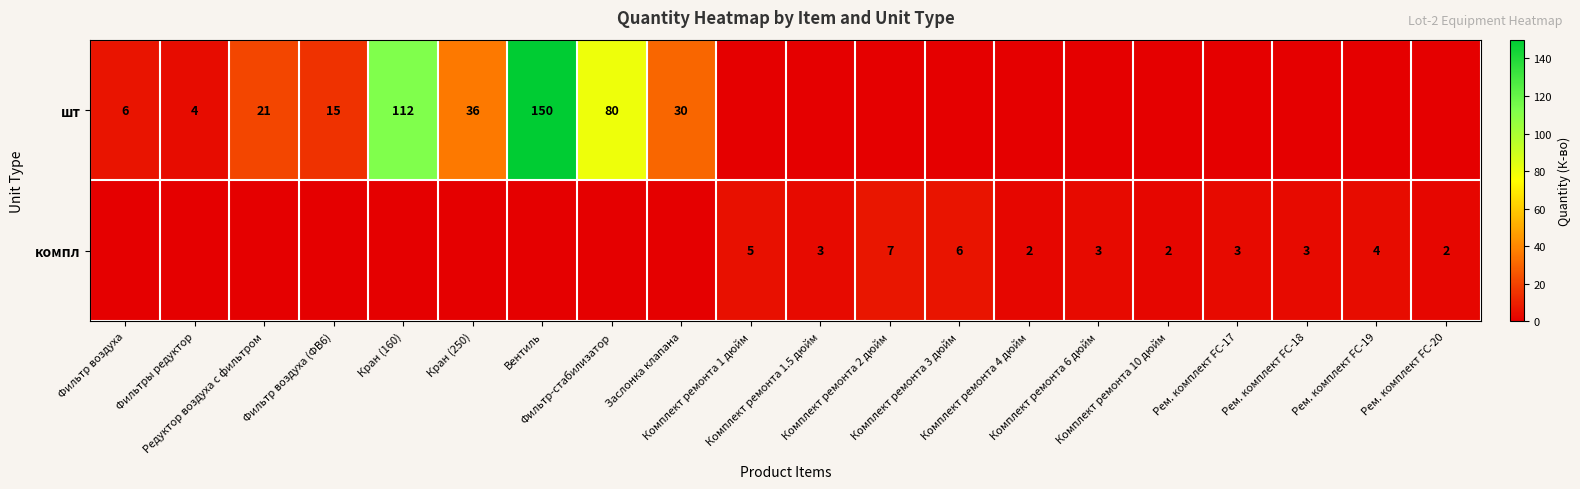

Rank the series at Рем. комплект FC-19 from lowest to highest value.

шт, компл